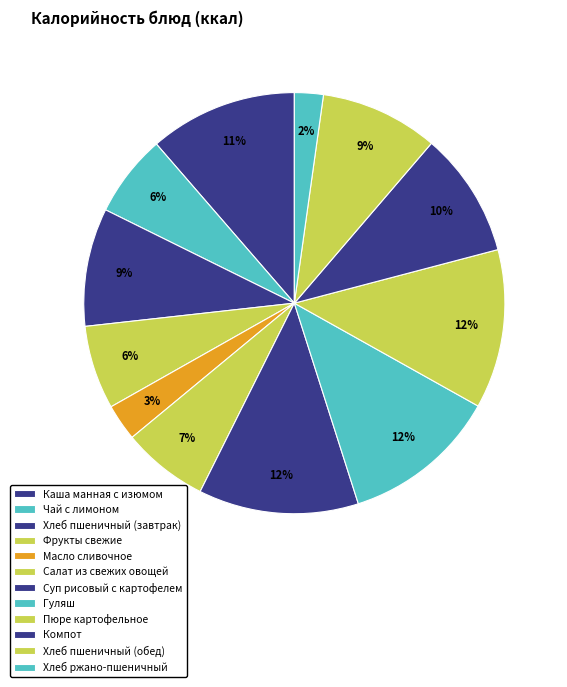

How many segments does this pie chart have?

12